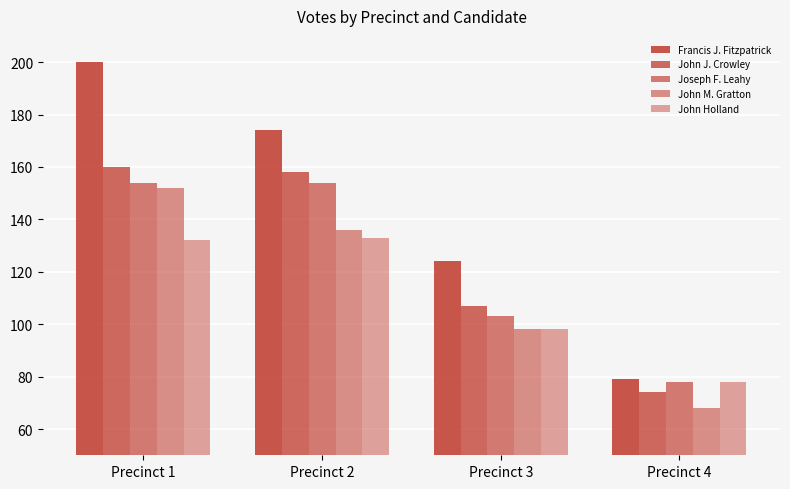

How many data points does each series have?

4